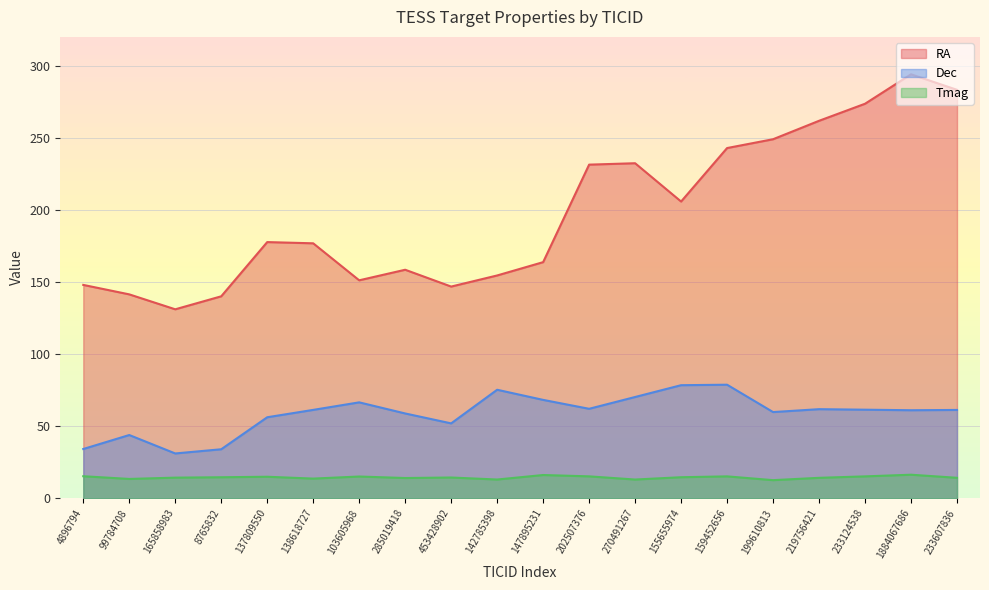

Reading right to left, what are all the values shown in this chart?

RA: 283.3	294.0	273.6	261.8	249.0	242.9	205.8	232.4	231.4	163.7	154.5	146.8	158.5	151.1	176.8	177.7	140.0	131.0	141.4	148.0
Dec: 61.2	61.0	61.4	61.8	59.7	78.7	78.4	70.2	62.0	68.2	75.2	51.9	58.8	66.5	61.3	56.1	33.9	31.0	43.8	34.1
Tmag: 14.2	16.3	15.1	14.1	12.5	15.1	14.6	12.9	15.2	16.1	13.0	14.3	14.0	15.0	13.6	14.9	14.5	14.3	13.4	15.2